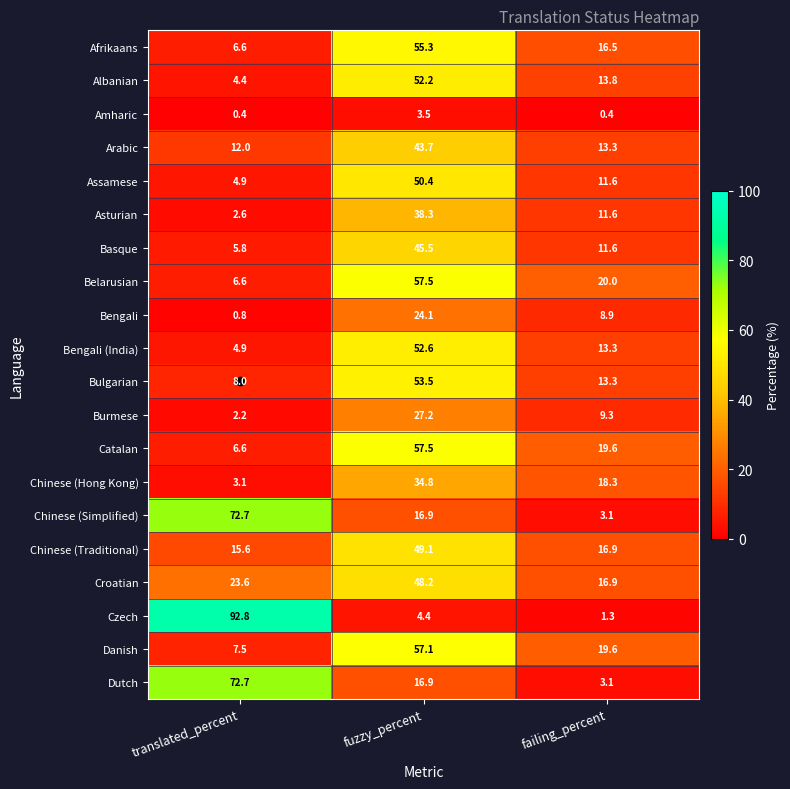

What is the smallest value displayed?

0.4